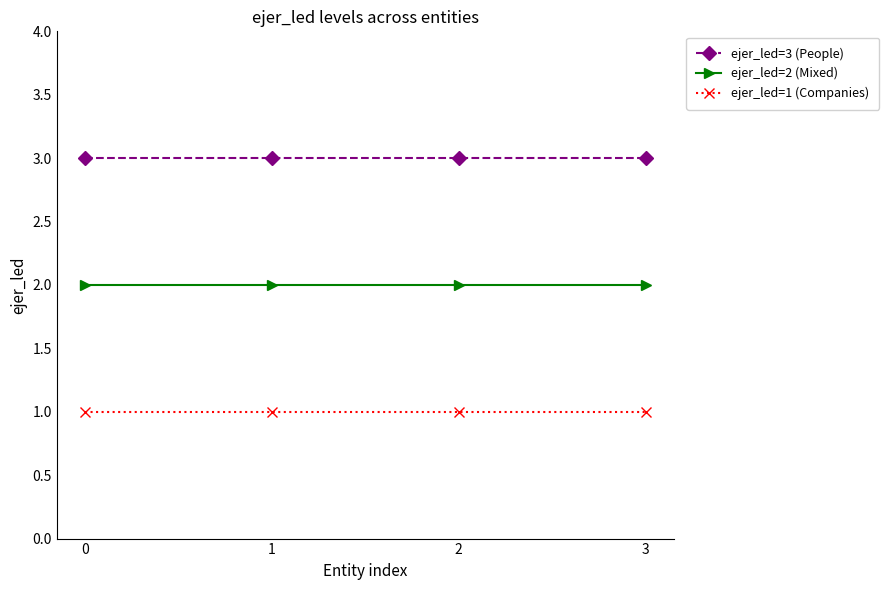

Does the chart display data point markers on the line(s)?

Yes